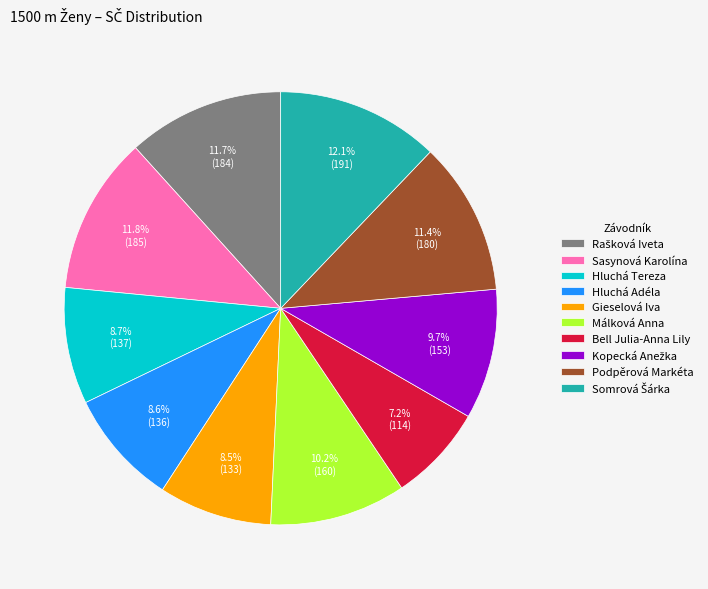

How many segments does this pie chart have?

10